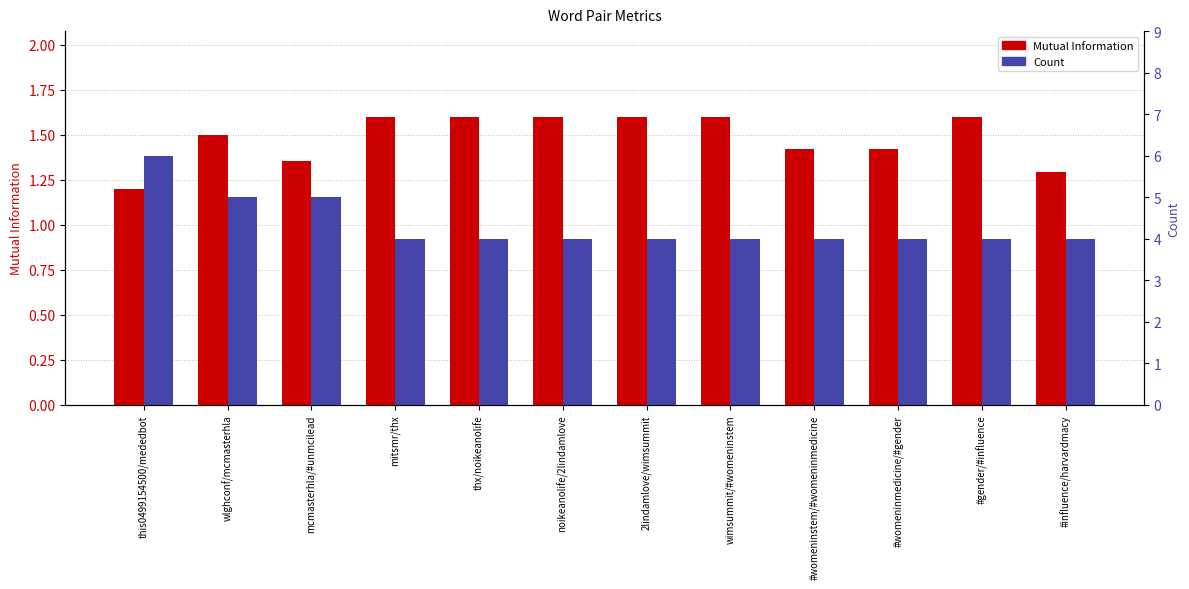

What is the value of the Count bar at the 5th from the left?

4.0